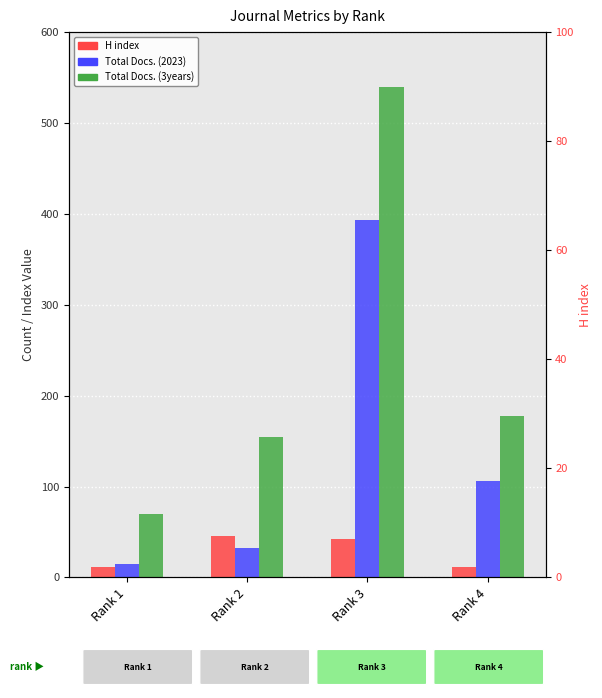

True or false: Total Docs. (3years) has a value of 178 at Rank 4.

True